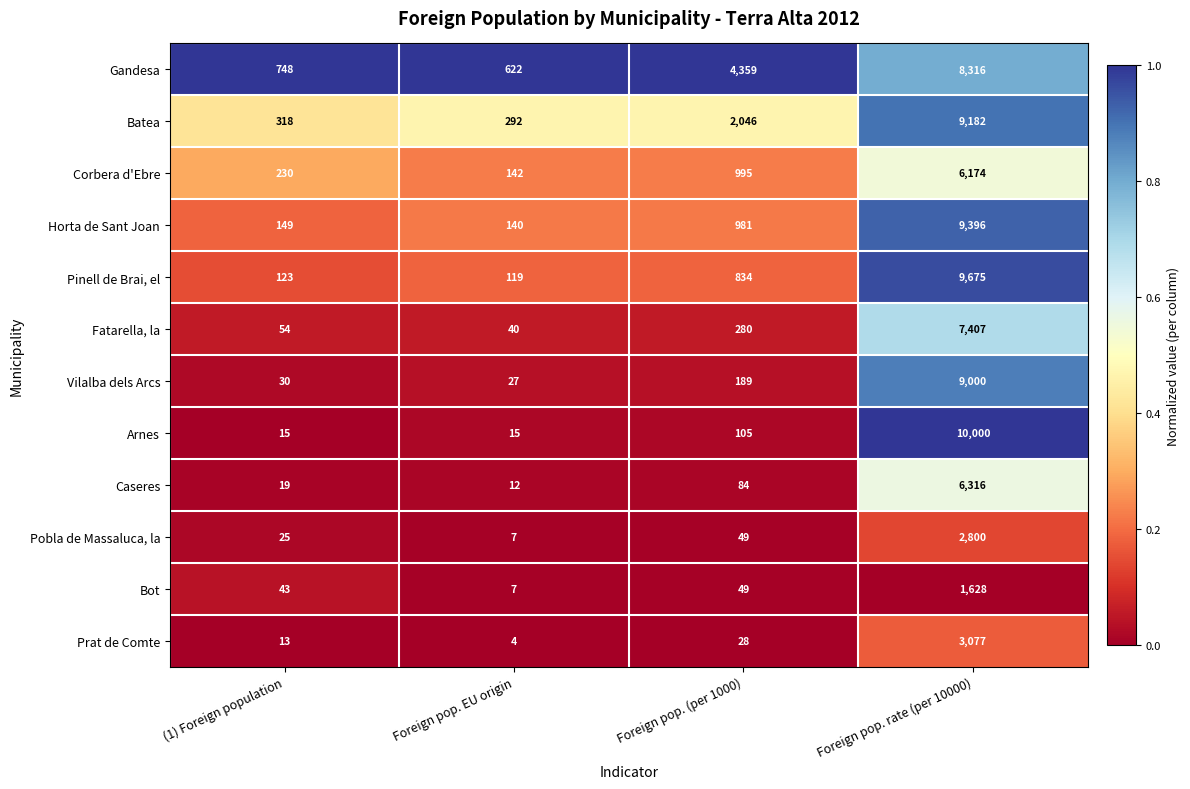

Rank the categories by Horta de Sant Joan value from lowest to highest.

Foreign pop. EU origin, (1) Foreign population, Foreign pop. (per 1000), Foreign pop. rate (per 10000)